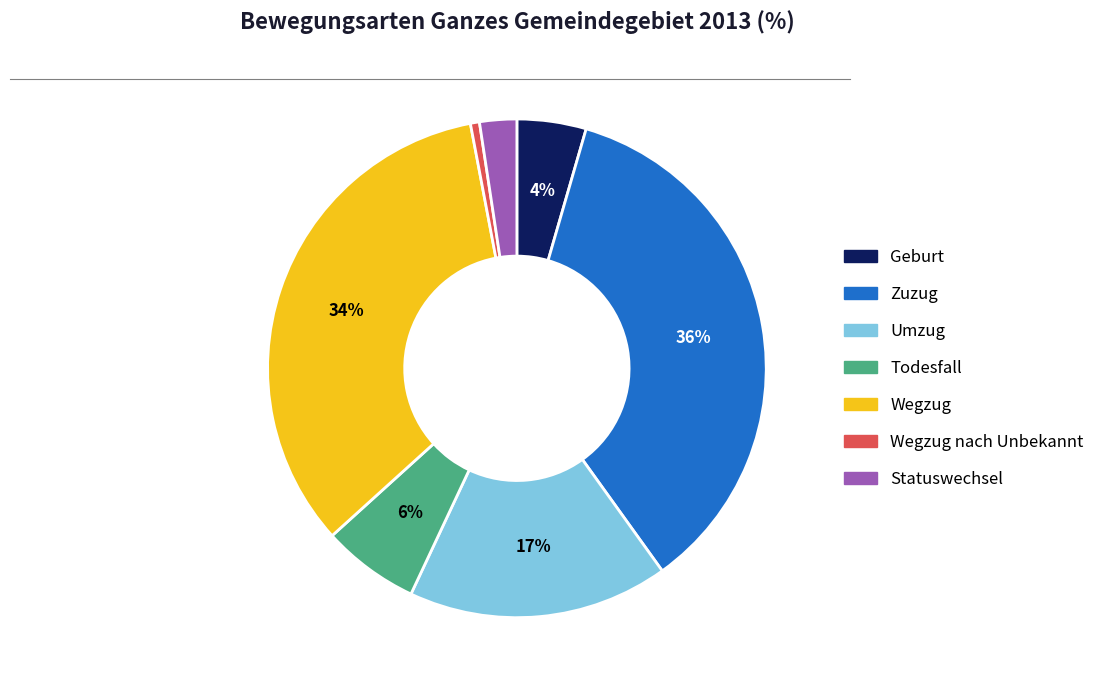

Is there any slice that represents more than half of the pie?

No